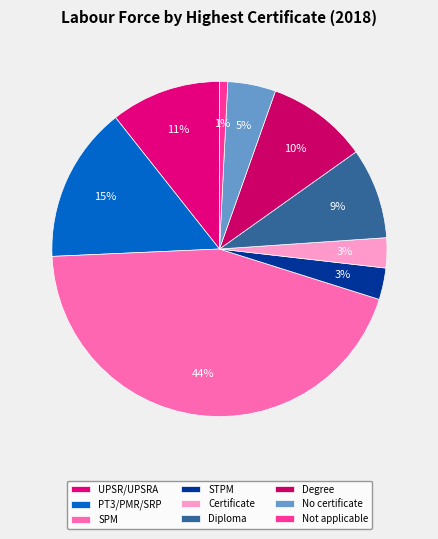

Is it true that Certificate is 3% of the pie?

True